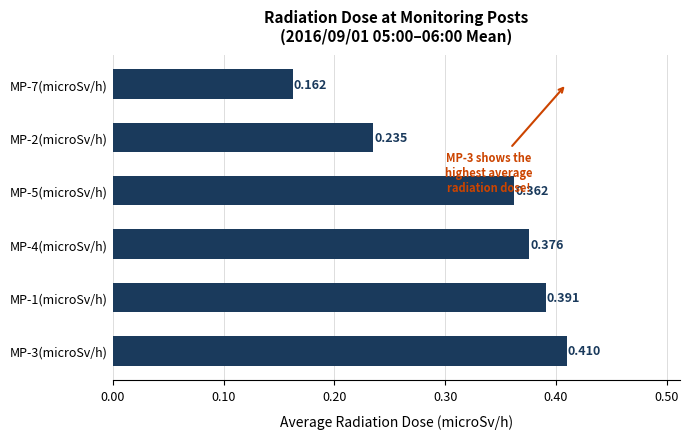

Are the bars horizontal?

Yes